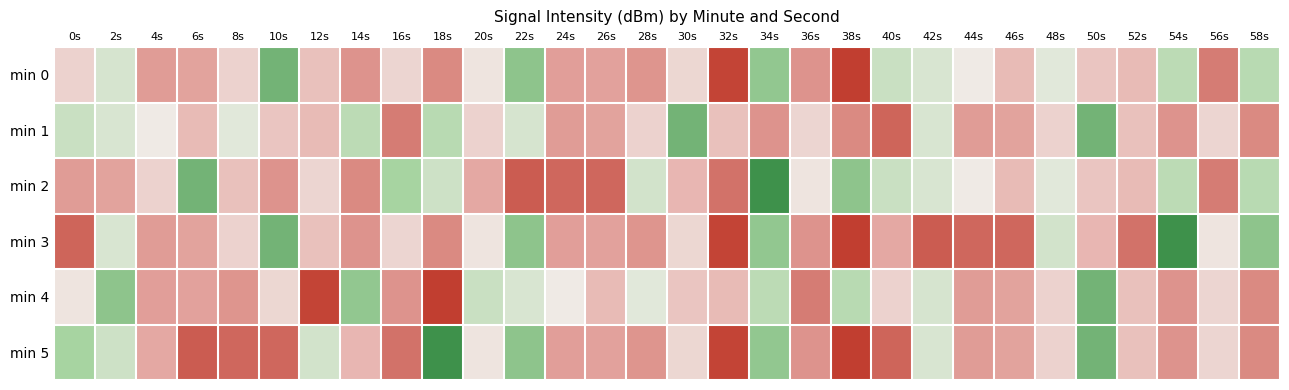

Reading left to right, list all the values displayed in this chart.

min 0: 0s=-107.4	2s=-106.7	4s=-108.3	6s=-108.2	8s=-107.4	10s=-105.3	12s=-107.7	14s=-108.4	16s=-107.4	18s=-108.6	20s=-107.1	22s=-105.7	24s=-108.2	26s=-108.2	28s=-108.4	30s=-107.3	32s=-109.8	34s=-105.8	36s=-108.4	38s=-109.9	40s=-106.5	42s=-106.7	44s=-107.0	46s=-107.8	48s=-106.8	50s=-107.6	52s=-107.8	54s=-106.4	56s=-108.8	58s=-106.3
min 1: 0s=-106.5	2s=-106.7	4s=-107.0	6s=-107.8	8s=-106.8	10s=-107.6	12s=-107.8	14s=-106.4	16s=-108.8	18s=-106.3	20s=-107.4	22s=-106.7	24s=-108.3	26s=-108.2	28s=-107.4	30s=-105.3	32s=-107.7	34s=-108.4	36s=-107.4	38s=-108.6	40s=-109.2	42s=-106.7	44s=-108.3	46s=-108.2	48s=-107.4	50s=-105.3	52s=-107.7	54s=-108.4	56s=-107.4	58s=-108.6
min 2: 0s=-108.3	2s=-108.2	4s=-107.4	6s=-105.3	8s=-107.7	10s=-108.4	12s=-107.4	14s=-108.6	16s=-106.1	18s=-106.6	20s=-108.1	22s=-109.4	24s=-109.2	26s=-109.2	28s=-106.6	30s=-107.9	32s=-109.0	34s=-104.6	36s=-107.1	38s=-105.7	40s=-106.5	42s=-106.7	44s=-107.0	46s=-107.8	48s=-106.8	50s=-107.6	52s=-107.8	54s=-106.4	56s=-108.8	58s=-106.3
min 3: 0s=-109.2	2s=-106.7	4s=-108.3	6s=-108.2	8s=-107.4	10s=-105.3	12s=-107.7	14s=-108.4	16s=-107.4	18s=-108.6	20s=-107.1	22s=-105.7	24s=-108.2	26s=-108.2	28s=-108.4	30s=-107.3	32s=-109.8	34s=-105.8	36s=-108.4	38s=-109.9	40s=-108.1	42s=-109.4	44s=-109.2	46s=-109.2	48s=-106.6	50s=-107.9	52s=-109.0	54s=-104.6	56s=-107.1	58s=-105.7
min 4: 0s=-107.1	2s=-105.7	4s=-108.2	6s=-108.2	8s=-108.4	10s=-107.3	12s=-109.8	14s=-105.8	16s=-108.4	18s=-109.9	20s=-106.5	22s=-106.7	24s=-107.0	26s=-107.8	28s=-106.8	30s=-107.6	32s=-107.8	34s=-106.4	36s=-108.8	38s=-106.3	40s=-107.4	42s=-106.7	44s=-108.3	46s=-108.2	48s=-107.4	50s=-105.3	52s=-107.7	54s=-108.4	56s=-107.4	58s=-108.6
min 5: 0s=-106.1	2s=-106.6	4s=-108.1	6s=-109.4	8s=-109.2	10s=-109.2	12s=-106.6	14s=-107.9	16s=-109.0	18s=-104.6	20s=-107.1	22s=-105.7	24s=-108.2	26s=-108.2	28s=-108.4	30s=-107.3	32s=-109.8	34s=-105.8	36s=-108.4	38s=-109.9	40s=-109.2	42s=-106.7	44s=-108.3	46s=-108.2	48s=-107.4	50s=-105.3	52s=-107.7	54s=-108.4	56s=-107.4	58s=-108.6